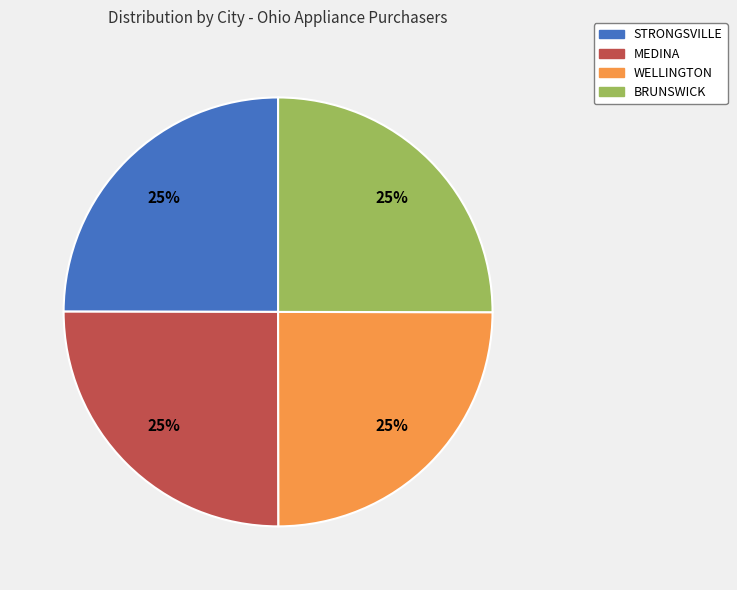

What percentage is the WELLINGTON slice, to the nearest percent?

25%